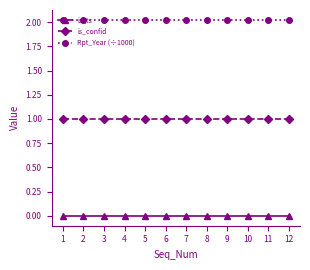

What is the average value of the is_confid series?

1.0